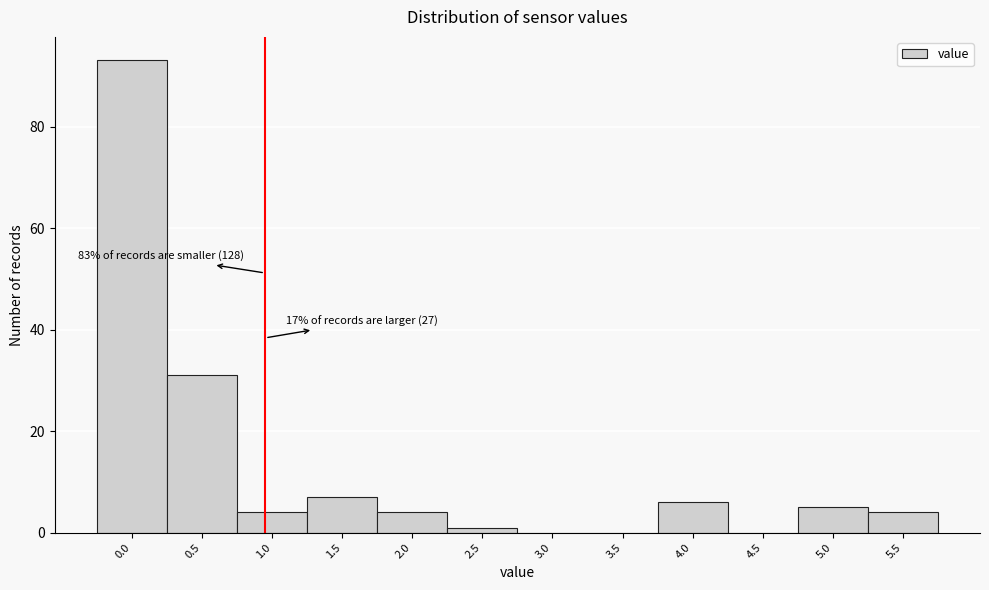

Reading right to left, transcribe all the data shown in this chart.

5.5=4	5.0=5	4.5=0	4.0=6	3.5=0	3.0=0	2.5=1	2.0=4	1.5=7	1.0=4	0.5=31	0.0=93